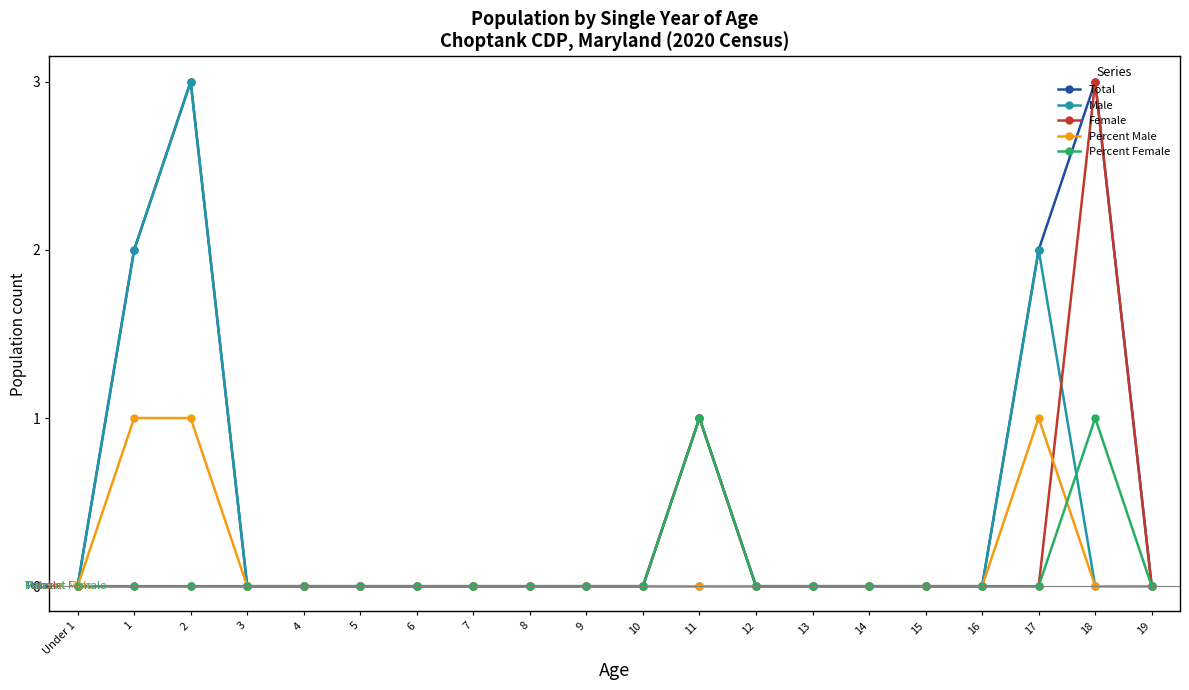

Which series has the largest total across all categories?

Total